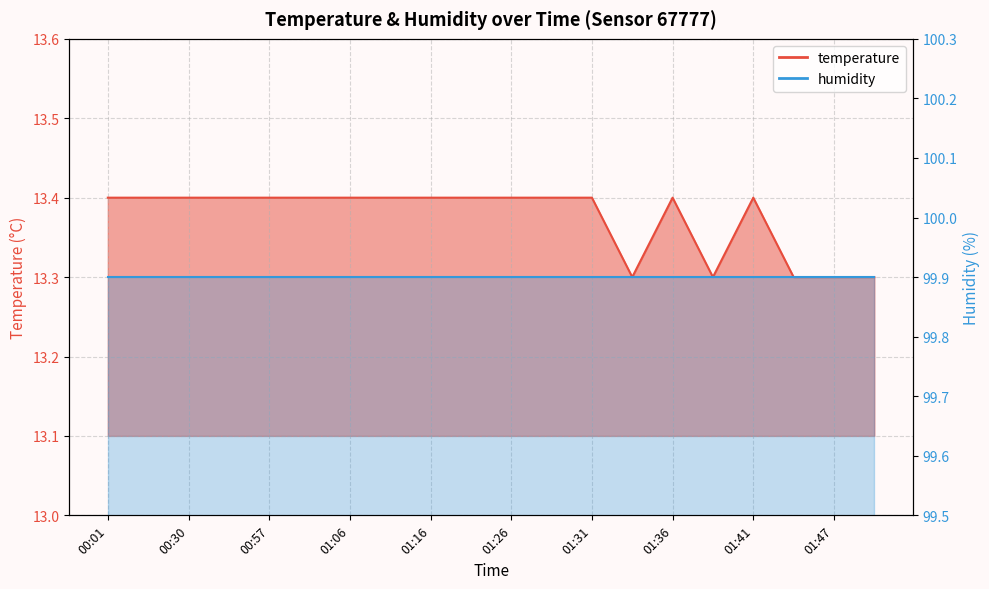

Rank the categories by value from highest to lowest.

00:01, 00:15, 00:30, 00:44, 00:57, 01:01, 01:06, 01:11, 01:16, 01:21, 01:26, 01:28, 01:31, 01:36, 01:41, 01:33, 01:39, 01:44, 01:47, 01:49